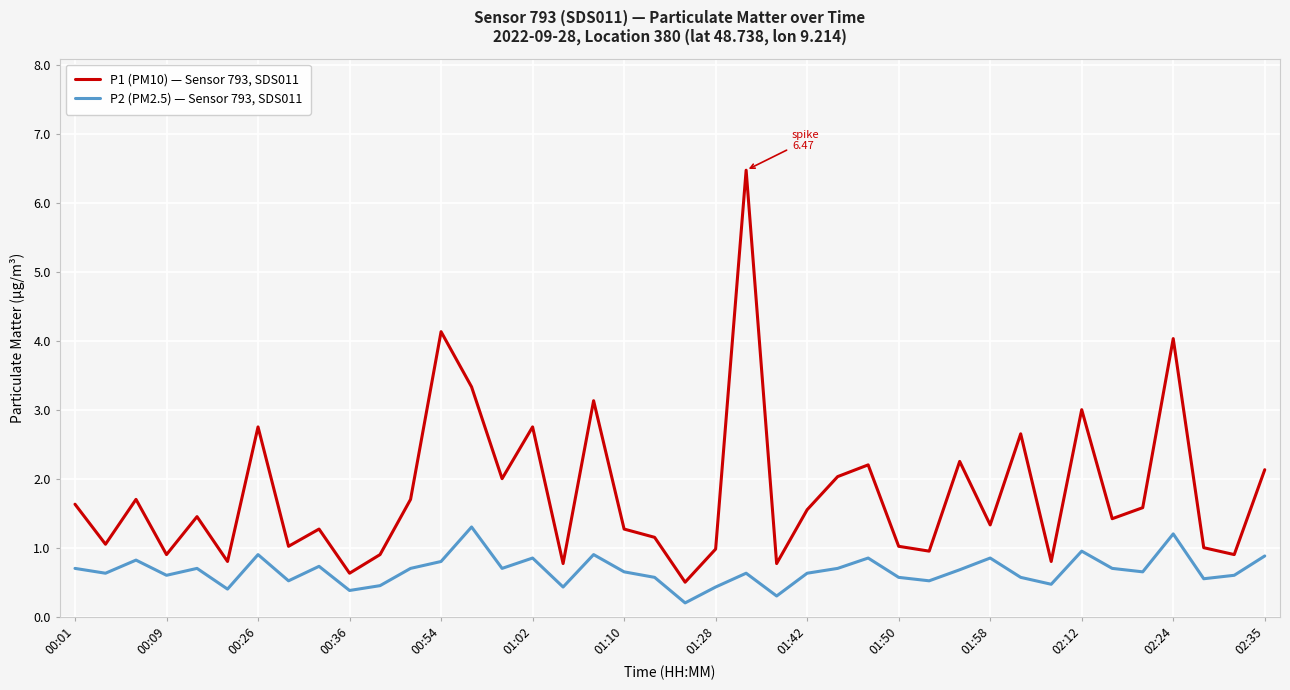

How many interior local peaks does the P1 (PM10) — Sensor 793, SDS011 series have?

13